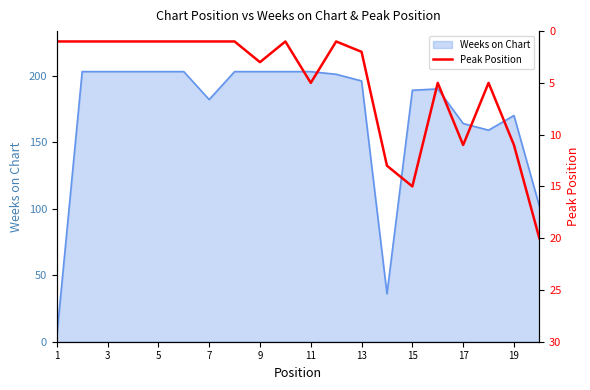

The Weeks on Chart series shows 220 at 17. True or false?

False